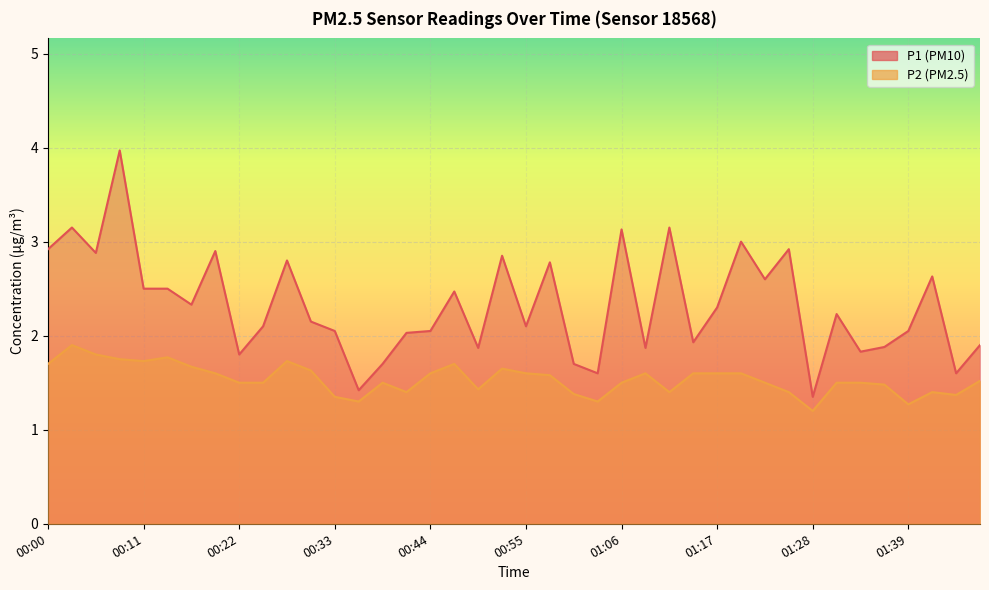

The P2 series shows 1.7 at 00:47. True or false?

True